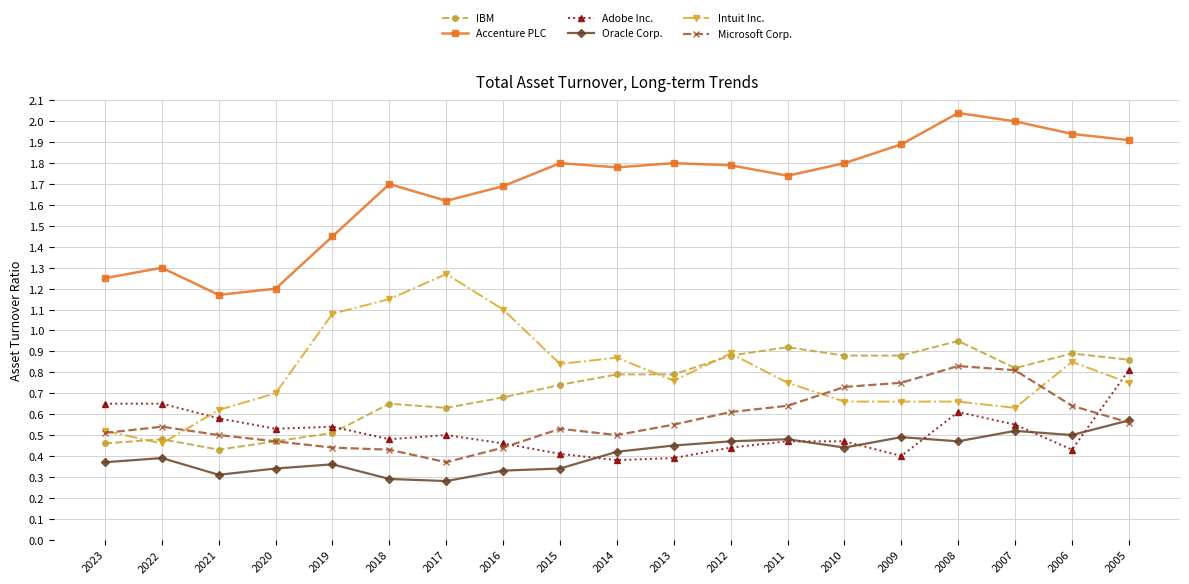

At which category does Oracle Corp. reach its first local peak?

2022